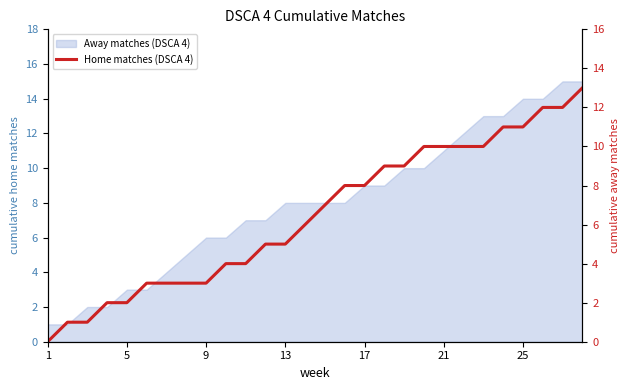

Where is the data nearest to the value 6?

13